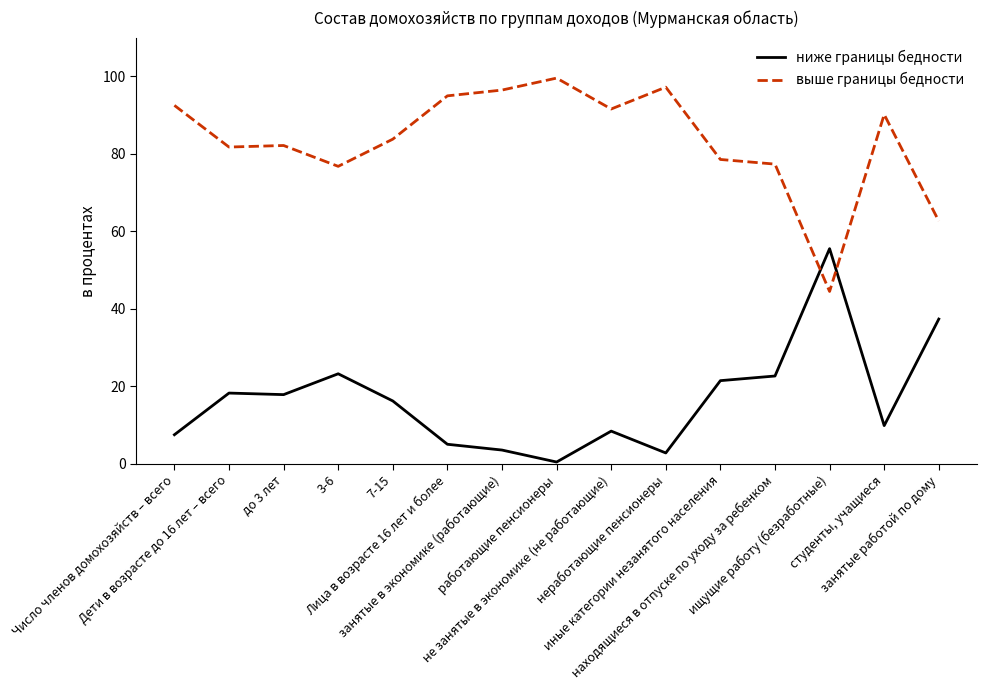

Count the number of data series in this chart.

2